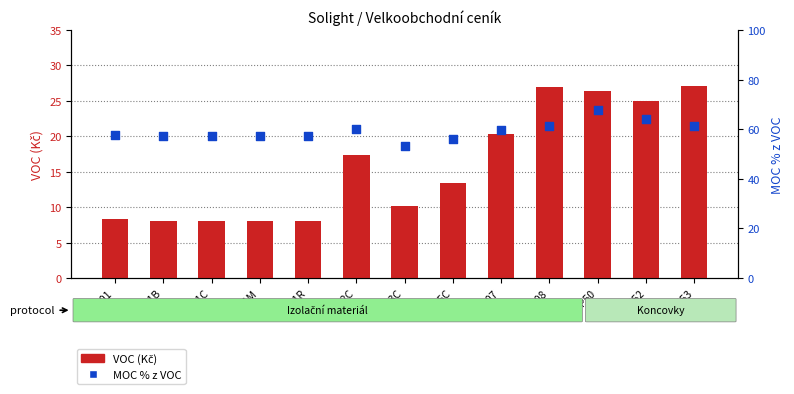

What are all the series names shown in the legend?

VOC (Kč), MOC % z VOC